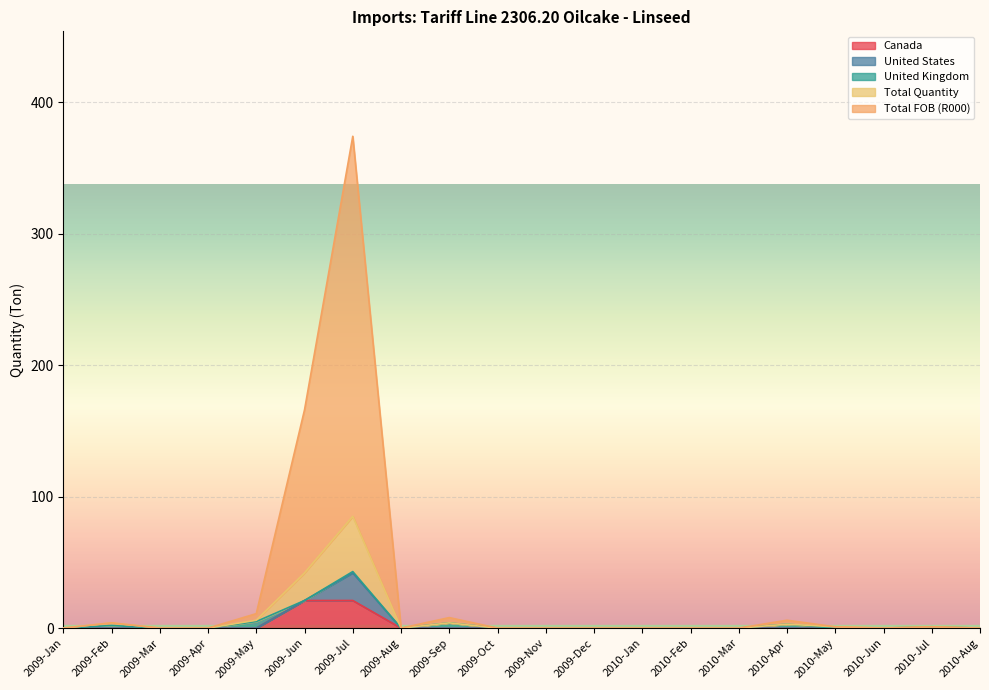

What is the label of the 5th point from the left?

2009-May